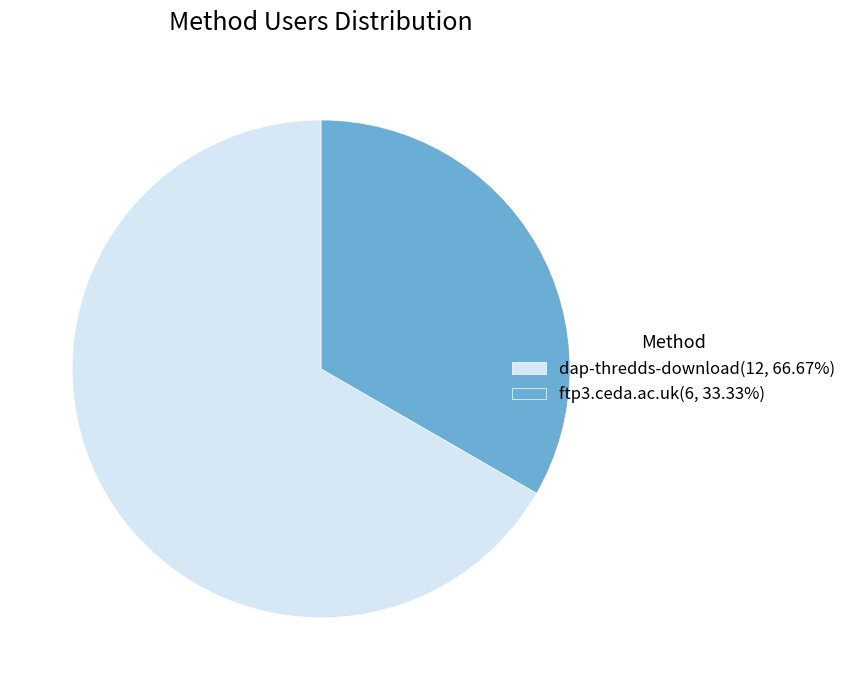

Is it true that dap-thredds-download is 67% of the pie?

True